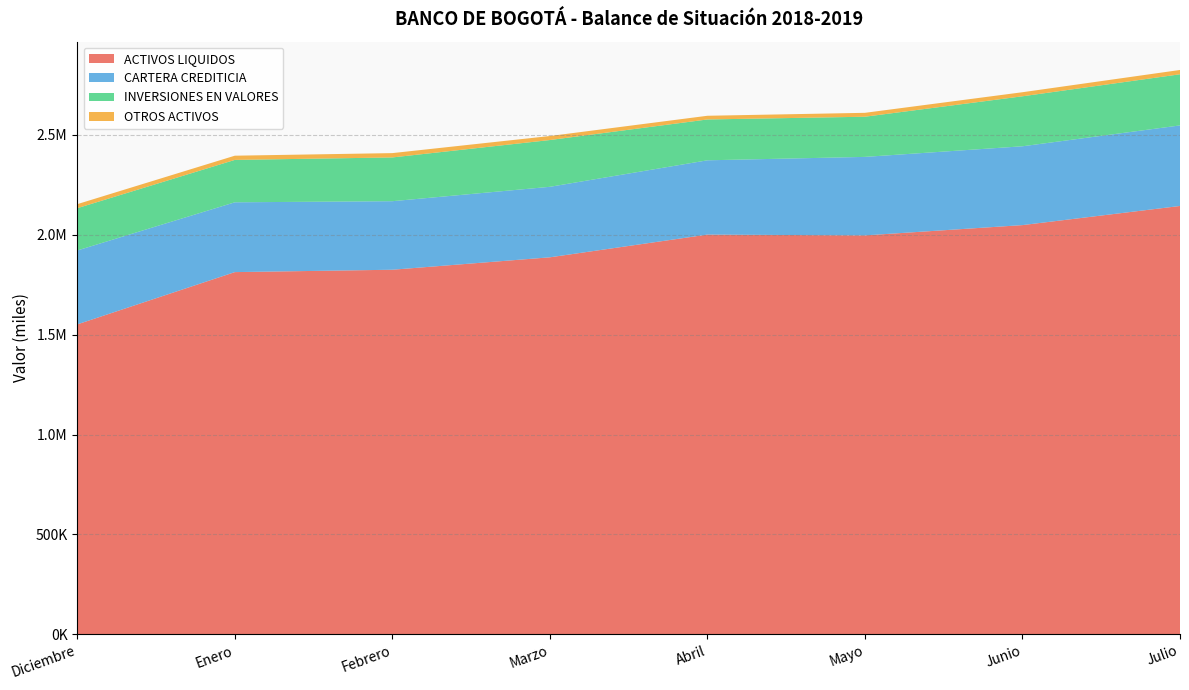

Reading left to right, transcribe all the data shown in this chart.

ACTIVOS LIQUIDOS: Diciembre=1551277.7	Enero=1812848.4	Febrero=1824712.4	Marzo=1886919.4	Abril=2000557.9	Mayo=1996550.0	Junio=2048093.3	Julio=2143831.0
CARTERA CREDITICIA: Diciembre=369850.9	Enero=349332.2	Febrero=343002.2	Marzo=352785.6	Abril=371796.6	Mayo=392885.1	Junio=394456.4	Julio=403130.3
INVERSIONES EN VALORES: Diciembre=211609.8	Enero=212138.0	Febrero=218966.3	Marzo=234067.9	Abril=204361.1	Mayo=200971.0	Junio=250135.4	Julio=255882.4
OTROS ACTIVOS: Diciembre=20170.2	Enero=21086.8	Febrero=21668.3	Marzo=20106.1	Abril=18494.1	Mayo=19527.1	Junio=20346.8	Julio=21567.2